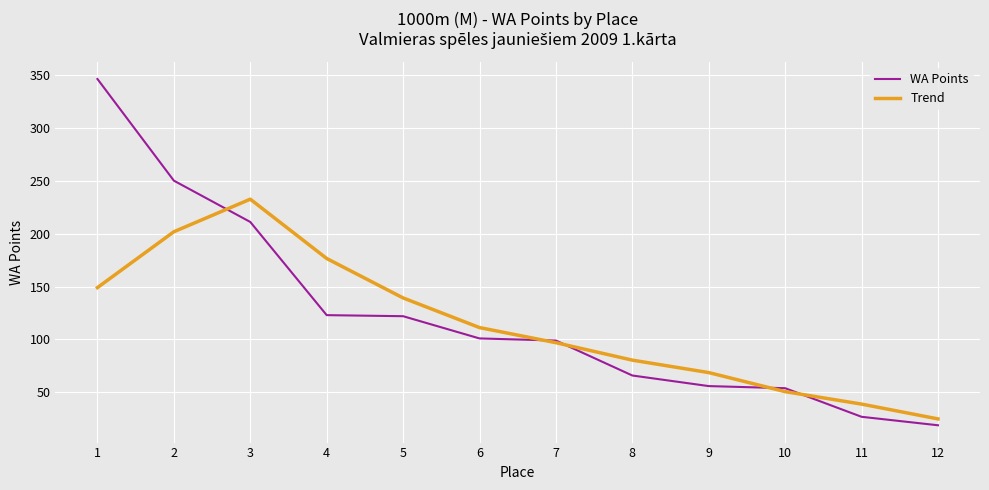

What is the maximum value shown in the chart?

346.0